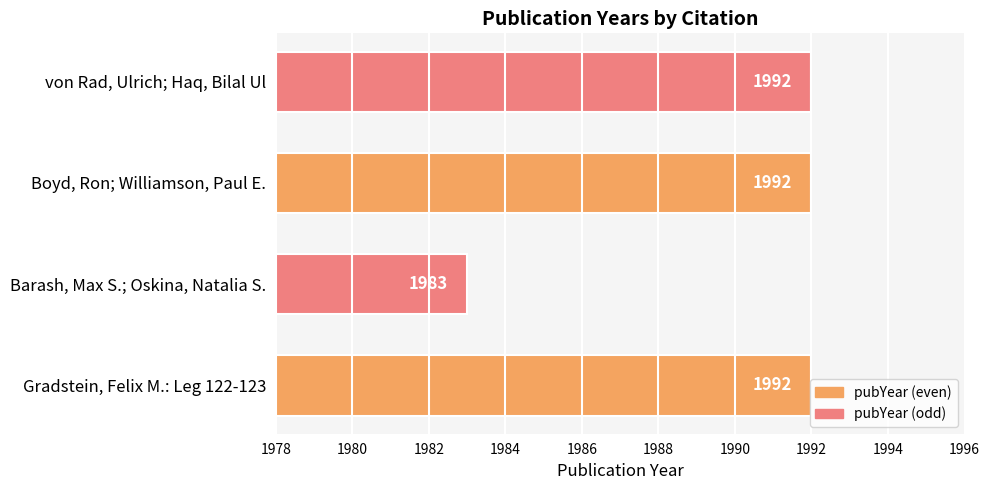

What is the difference between the values at Barash, Max S.; Oskina, Natalia S. and Gradstein, Felix M.: Leg 122-123?

9